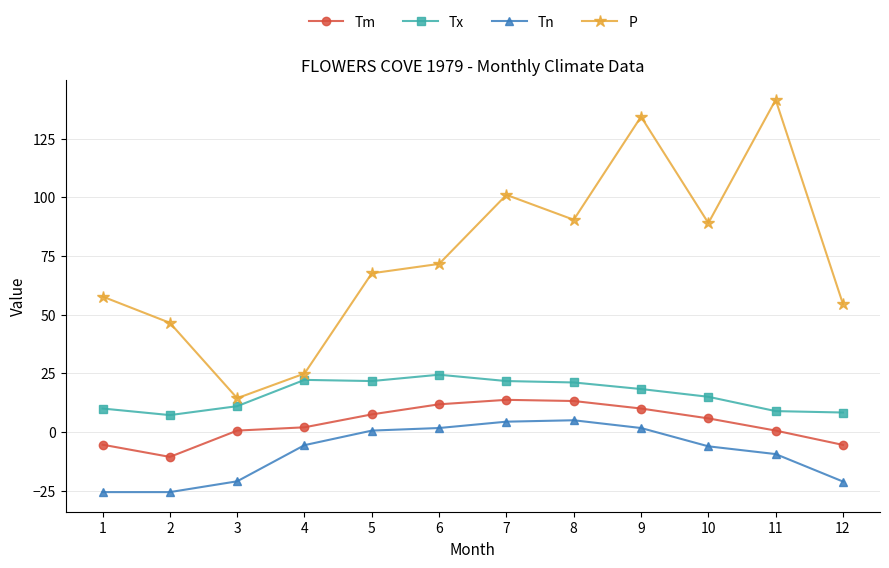

What is the average value of the Tn series?

-8.4